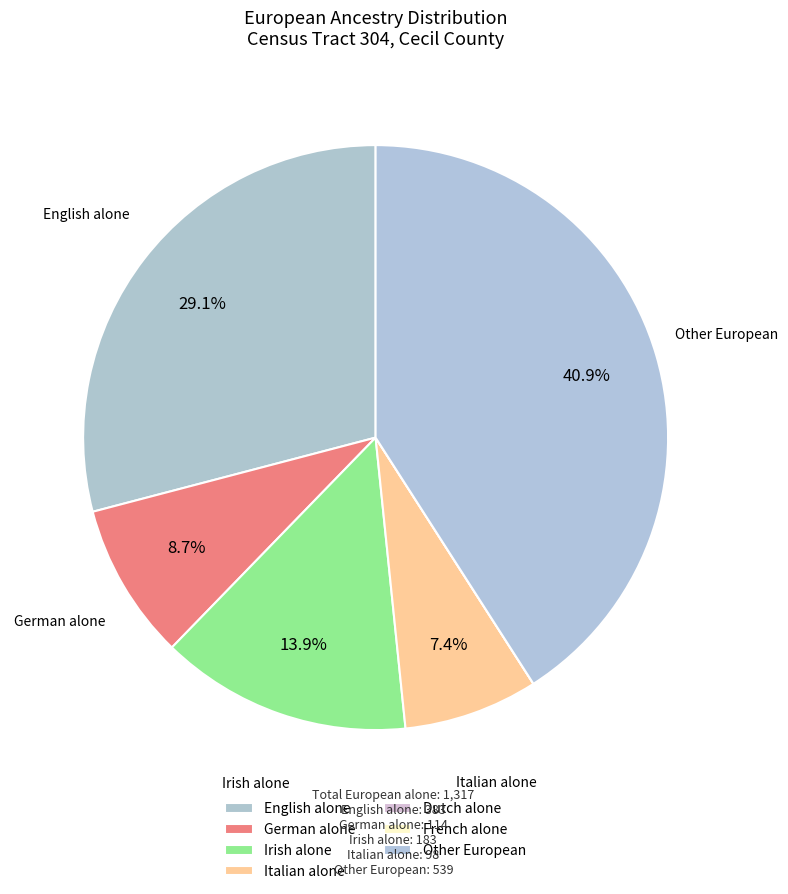

Between Irish alone and Dutch alone, which is larger?

Irish alone